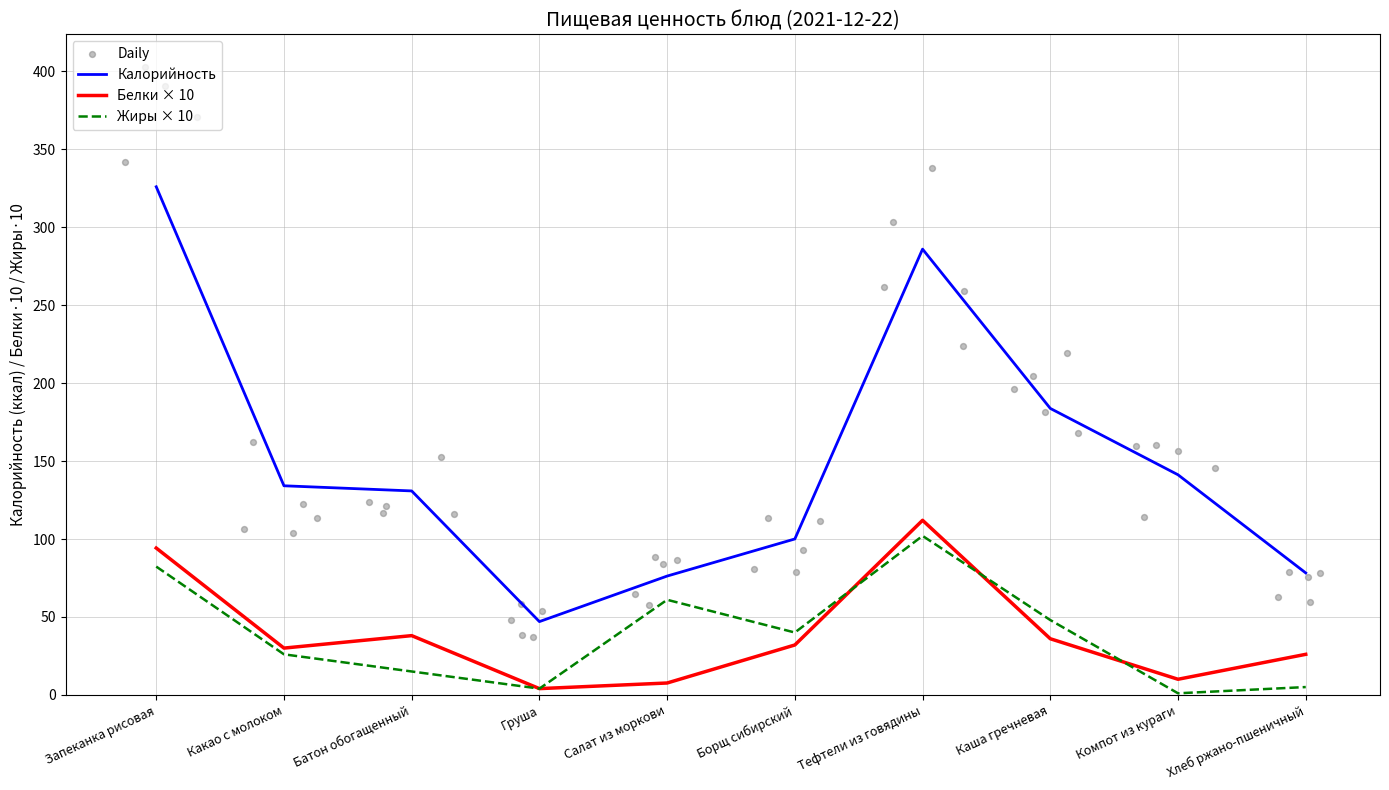

Which series contains the highest Y value?

Калорийность